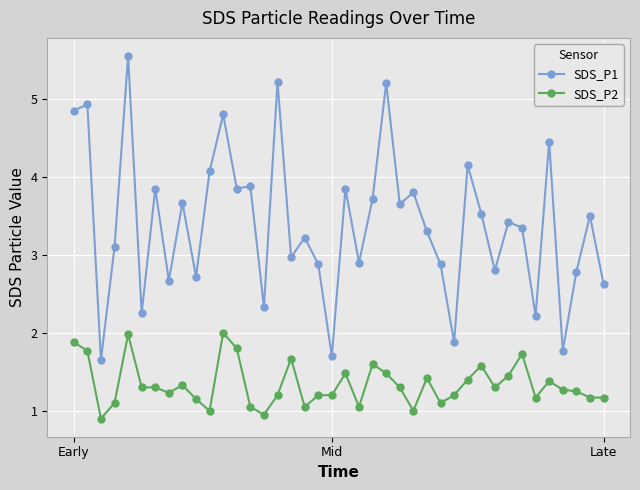

True or false: SDS_P2 and SDS_P1 intersect in this chart.

False